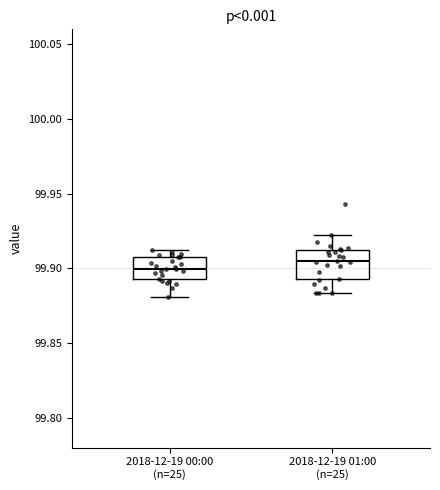

Where is the upper edge of the box for 2018-12-19 00:00 (n=25) on the y-axis? The values are not printed on the chart, so give them approximately, as read against the axis.

99.910